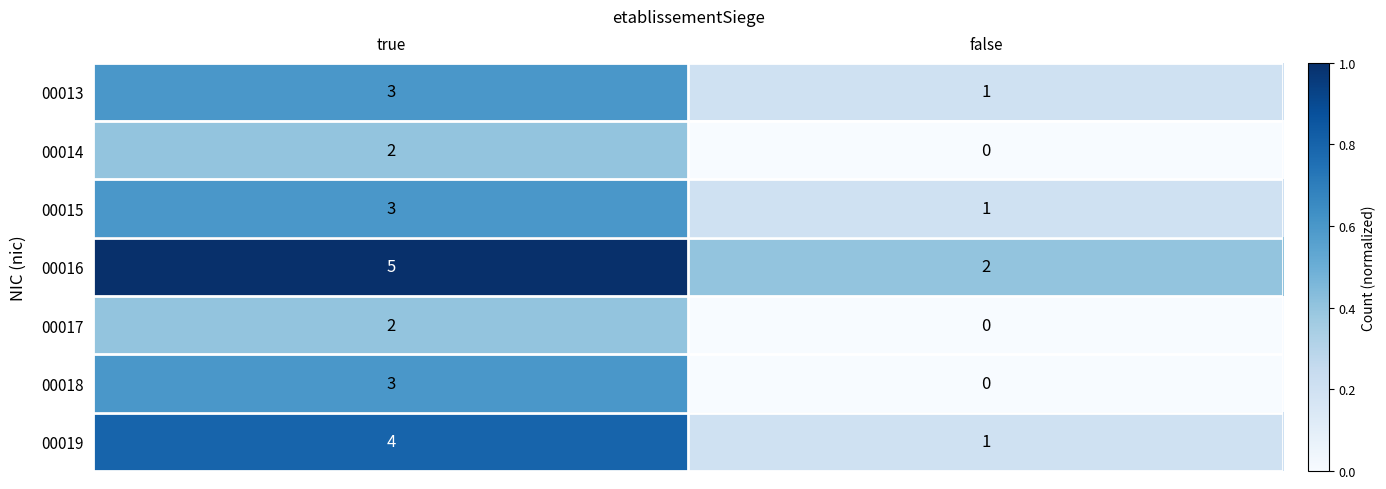

List the labels in order of 00018 value, smallest first.

false, true